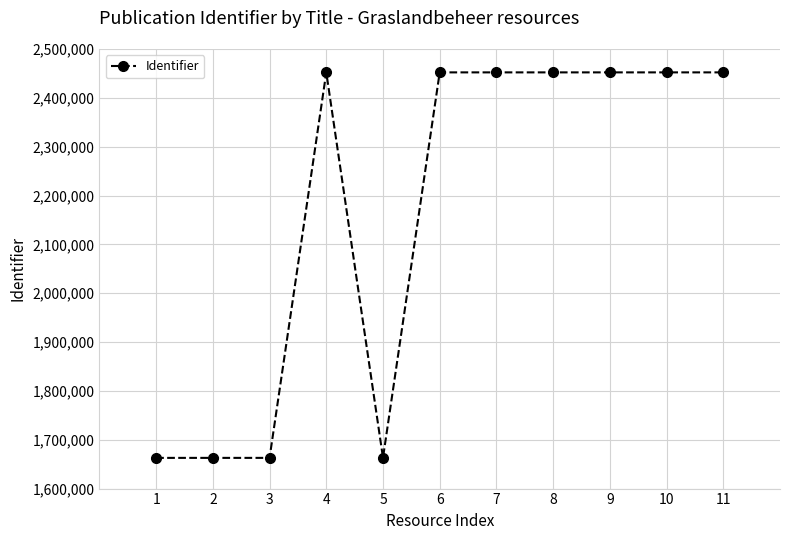

Approximately how many times larger is the value at 7 compared to 8?

1.0